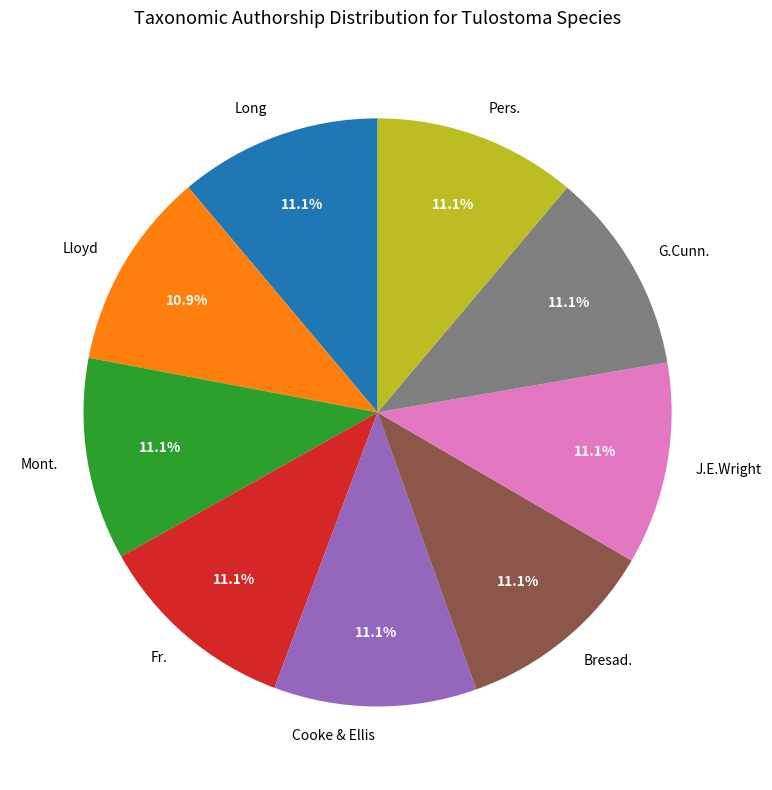

What percentage is the J.E.Wright slice, to the nearest percent?

11%